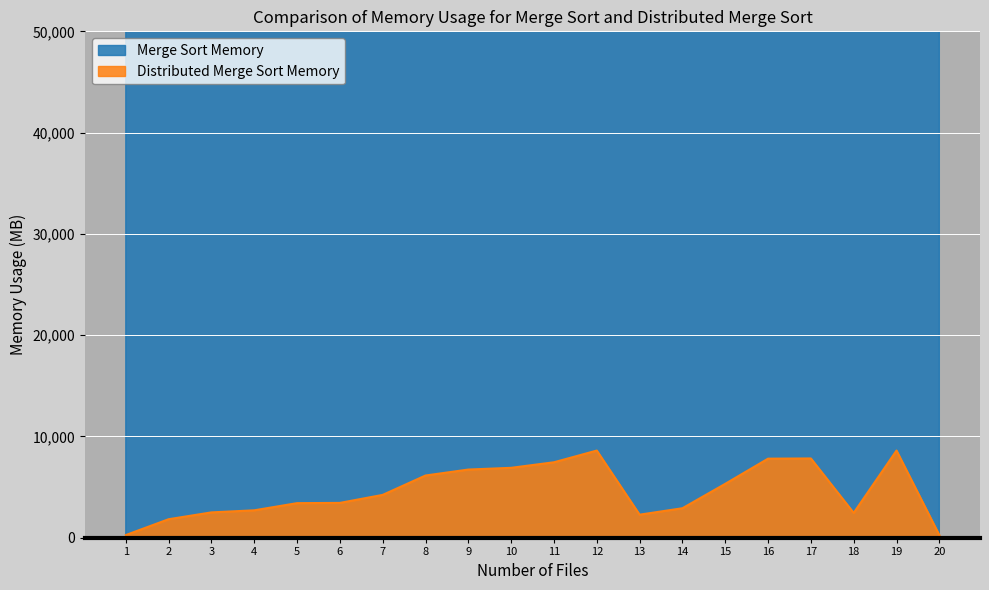

How many data points in ИНН are less than 4230?

10